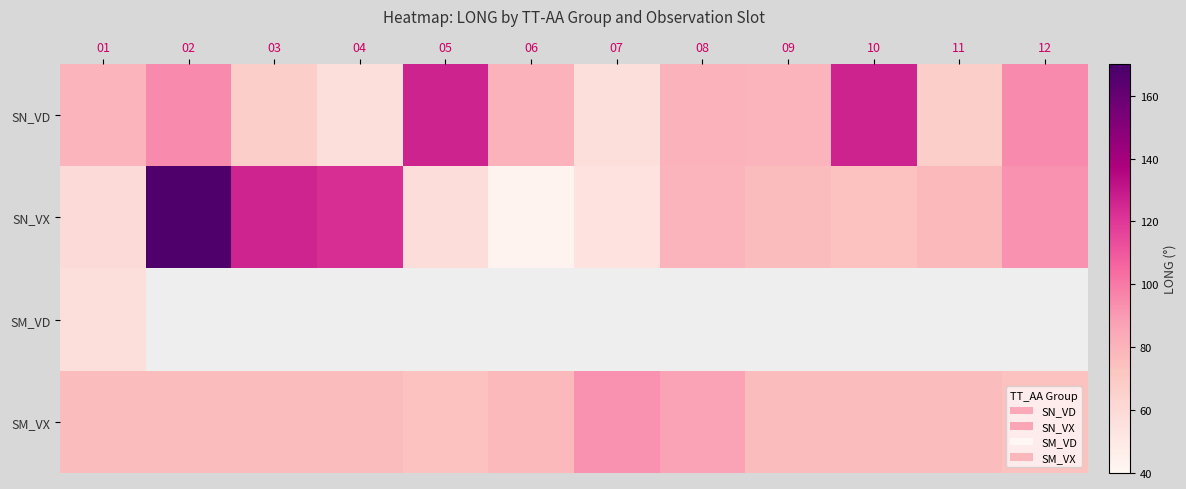

Is it true that SN_VD equals 41.9 at 10?

False